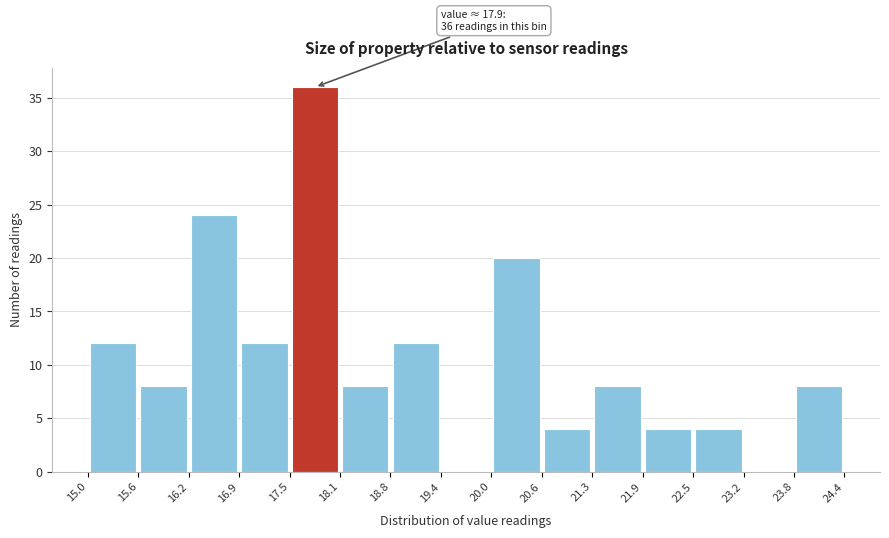

Over which range of the x-axis is the bar tallest?

17.5 to 18.1